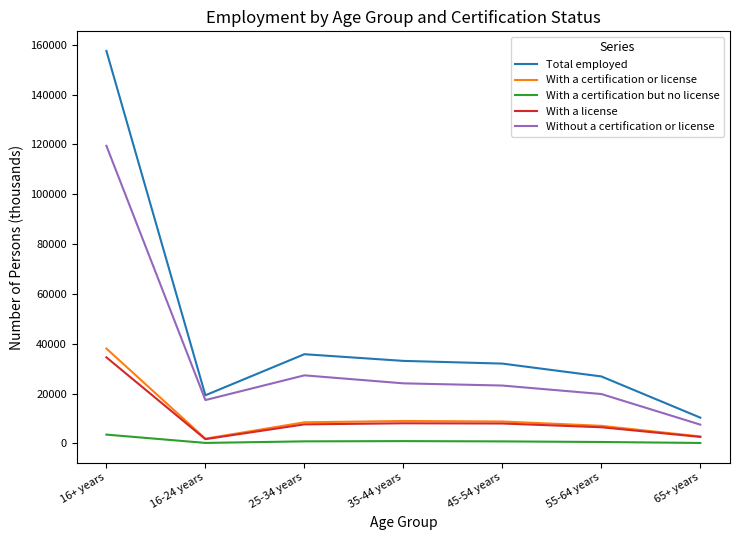

True or false: With a certification but no license and Without a certification or license cross at least once.

False